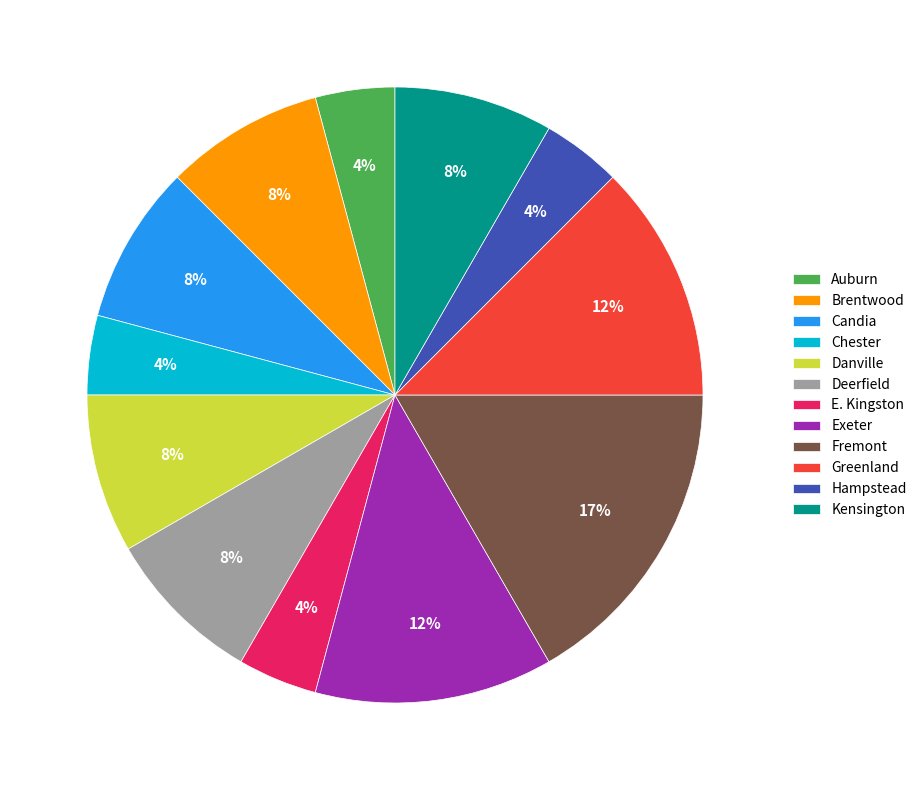

To the nearest percent, what is the average slice percentage?

8%